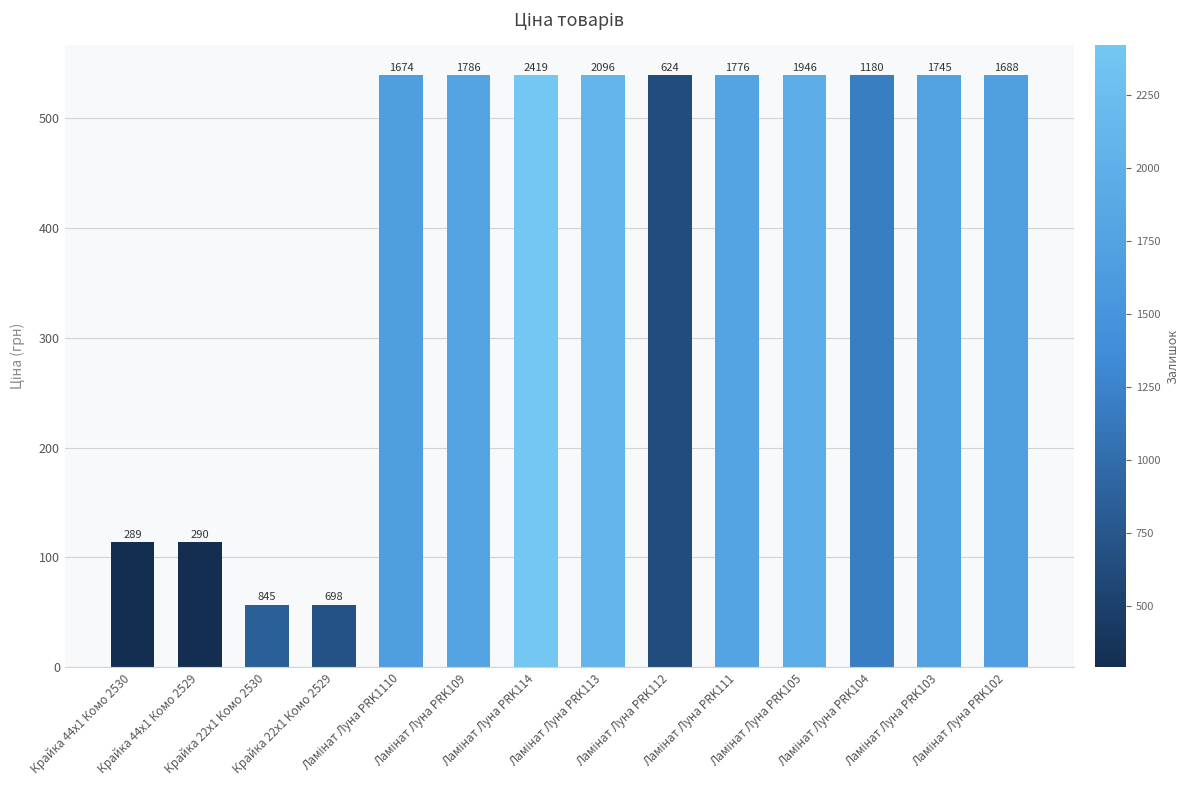

Which has a higher value, Крайка 44x1 Комо 2530 or Ламінат Луна PRK114?

Ламінат Луна PRK114